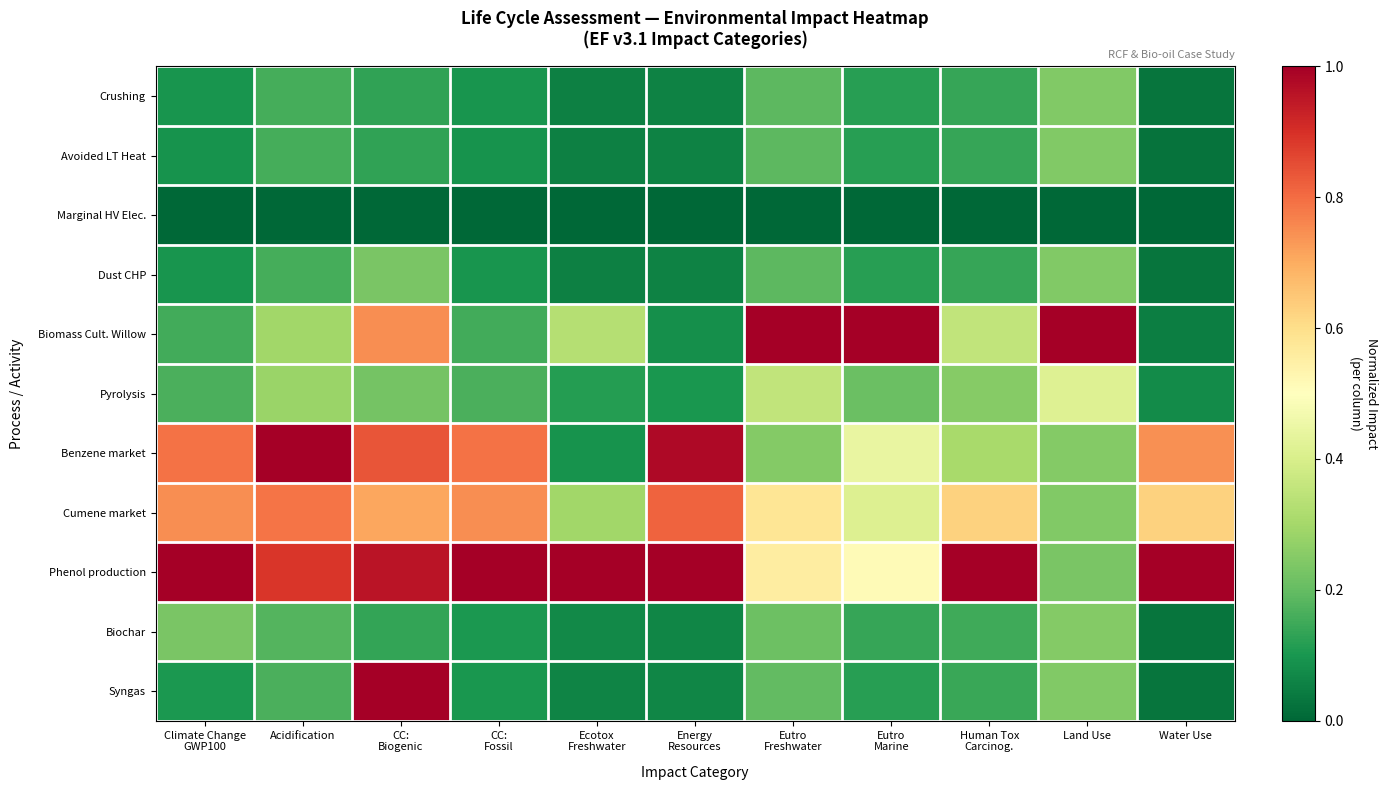

Which series changed the most between Eutro Freshwater and Land Use?

Cumene market